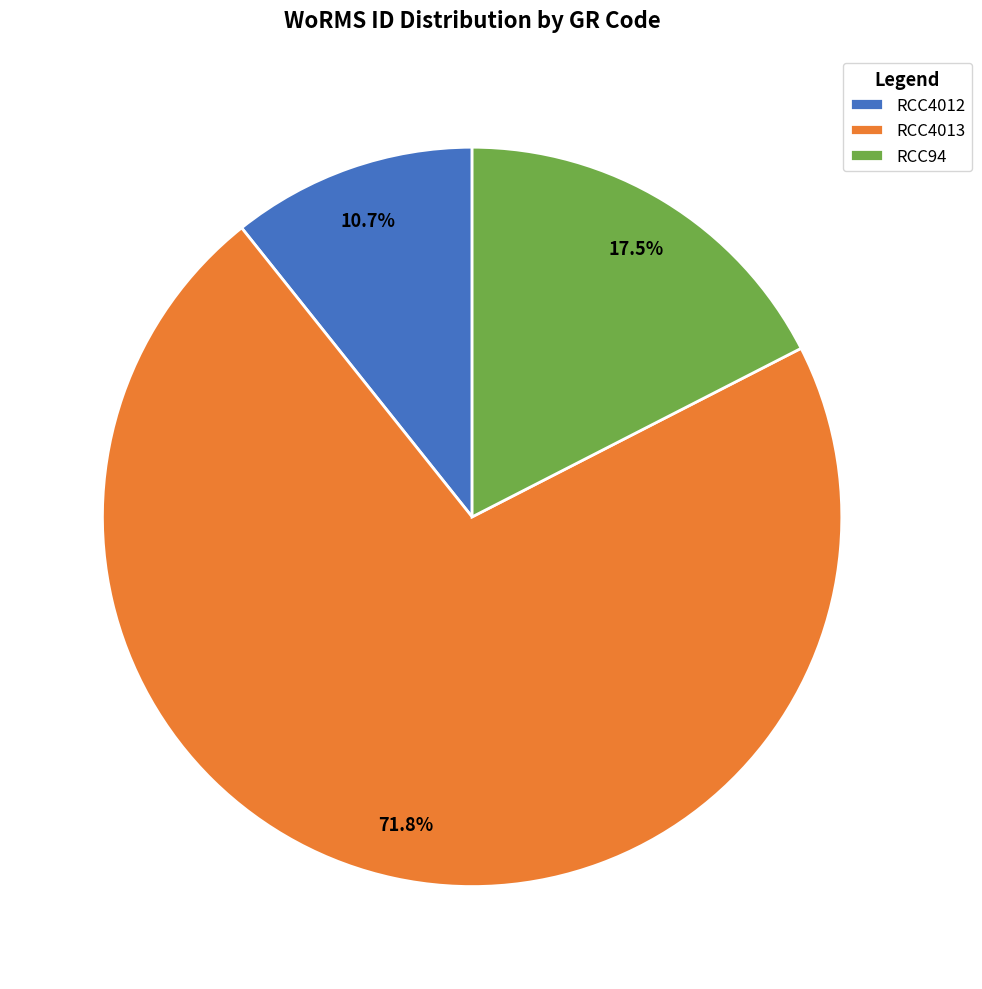

What is the ratio of the value at RCC4013 to the value at RCC4012?

6.7